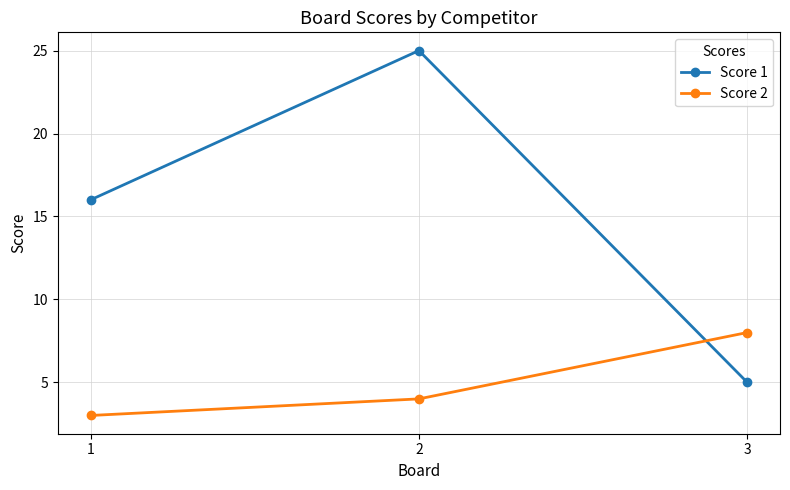

How many lines are shown in the chart?

2